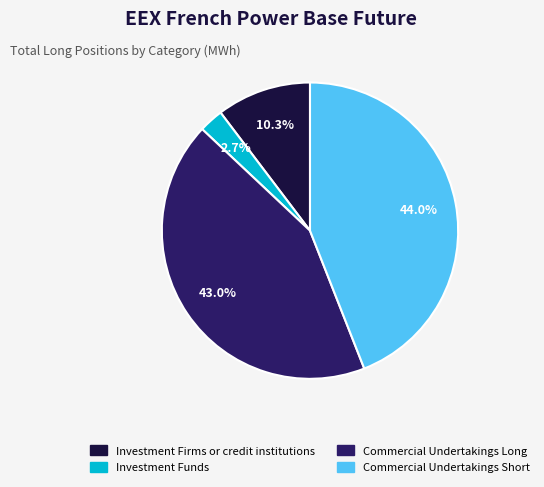

What percentage do Commercial Undertakings Short and Investment Funds together represent?

46.7%